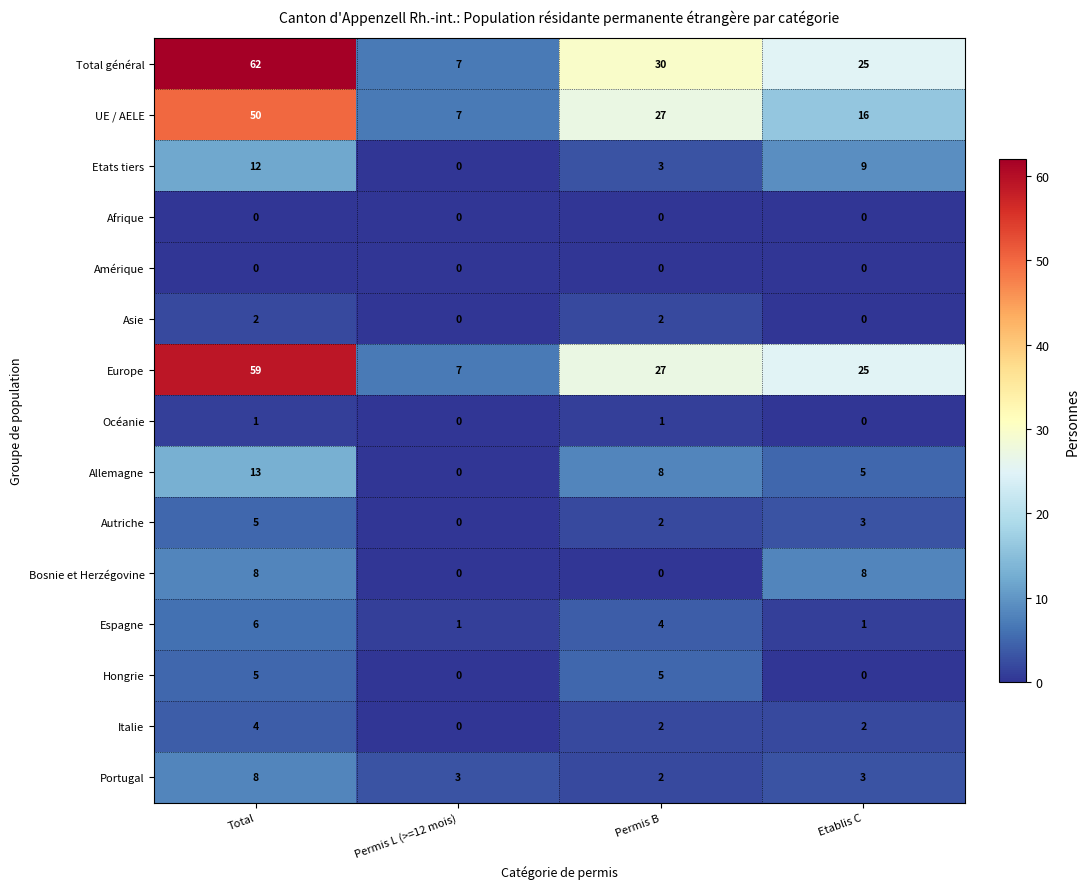

Which series has the largest range (max minus min)?

Total général